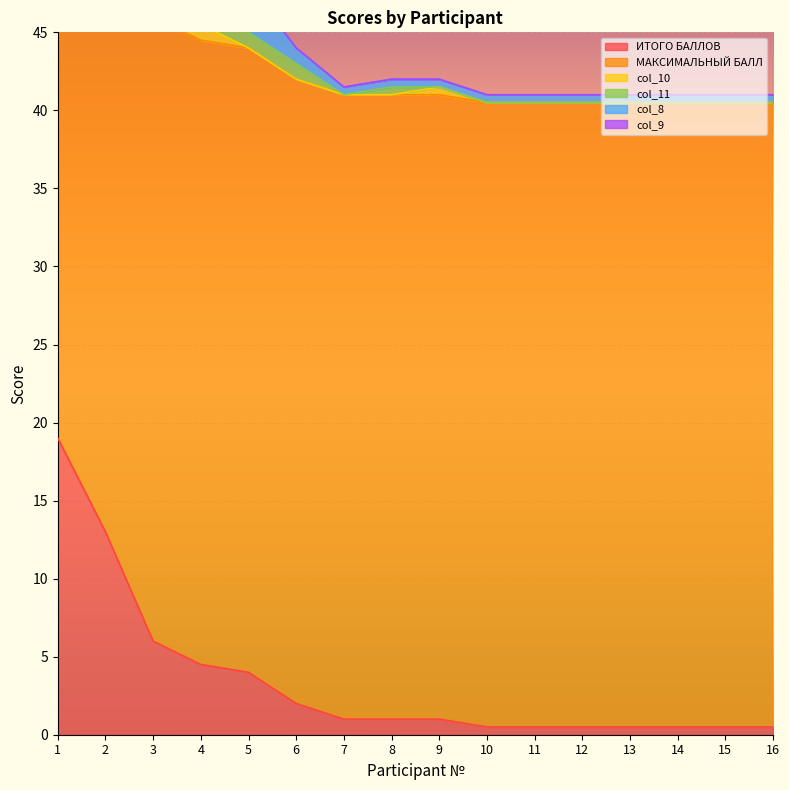

List the series in order of their peak value, highest first.

МАКСИМАЛЬНЫЙ БАЛЛ, ИТОГО БАЛЛОВ, col_8, col_10, col_9, col_11